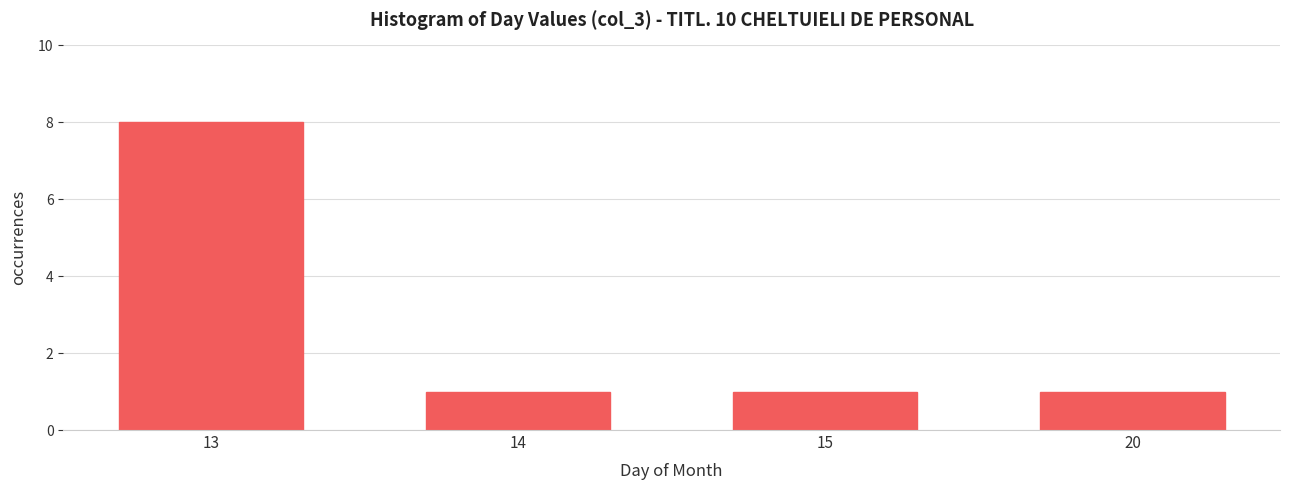

Reading left to right, extract all data points from this chart.

8	1	1	1